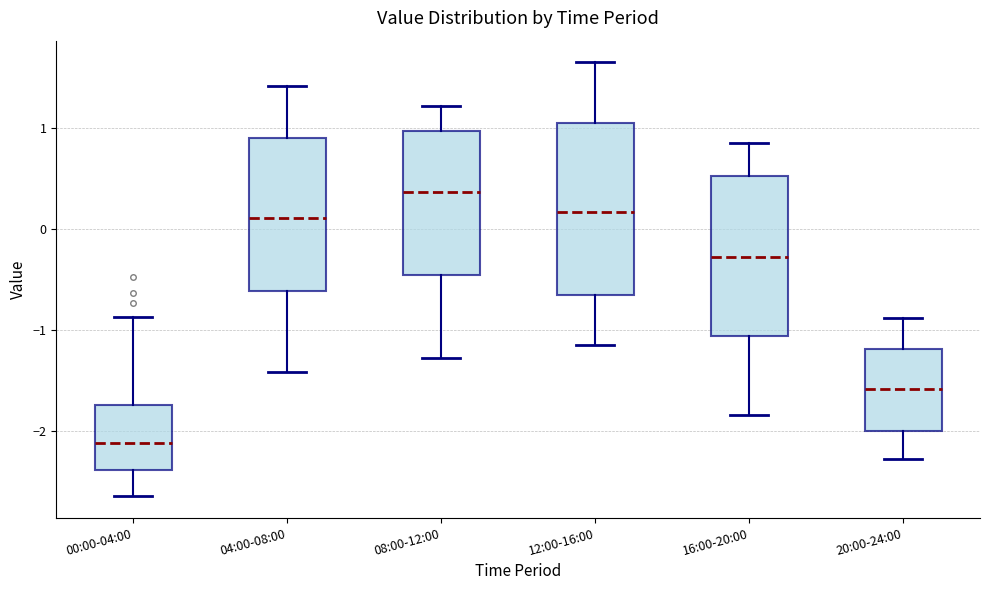

Which box's median line is the highest?

08:00-12:00